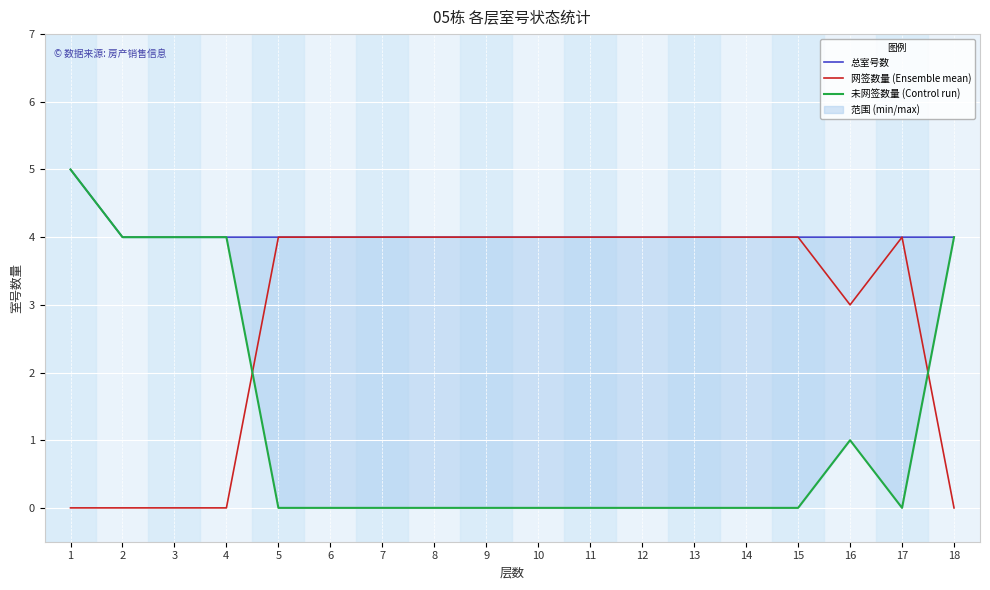

True or false: 未网签数量 (Control run) and 总室号数 intersect in this chart.

False